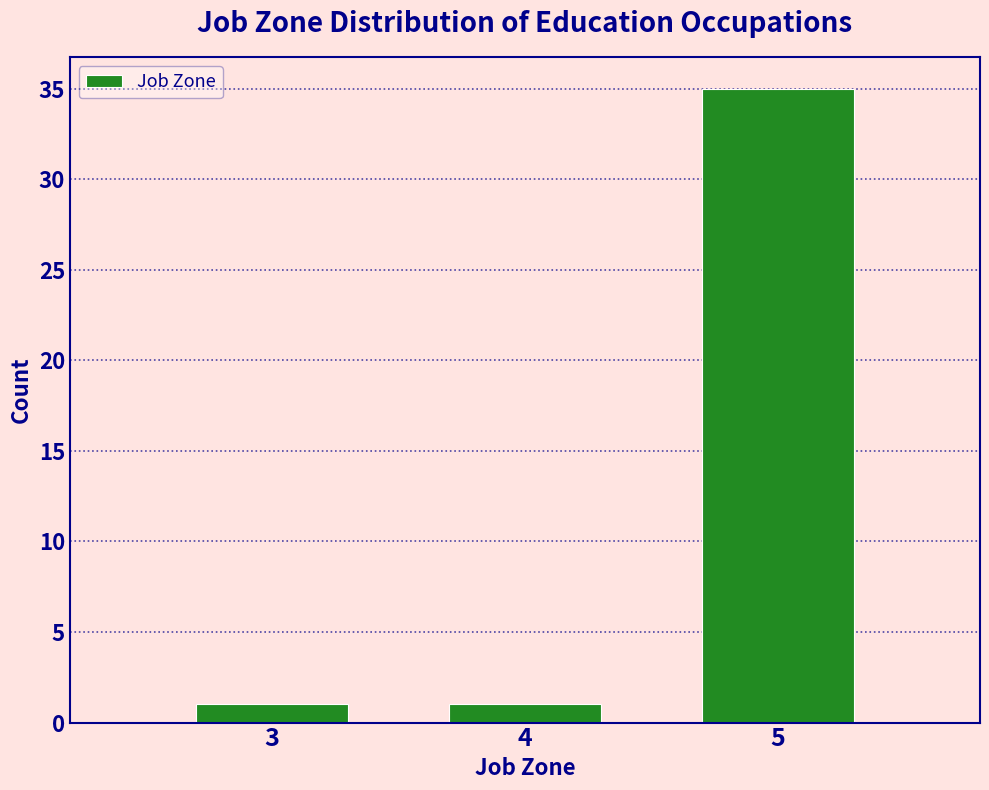

Reading left to right, list every bar in this chart as the range it spans on the x-axis followed by its height. The values are not printed on the chart, so give them approximately, as read against the axis.

2.5 to 3.5: 1
3.5 to 4.5: 1
4.5 to 5.5: 35